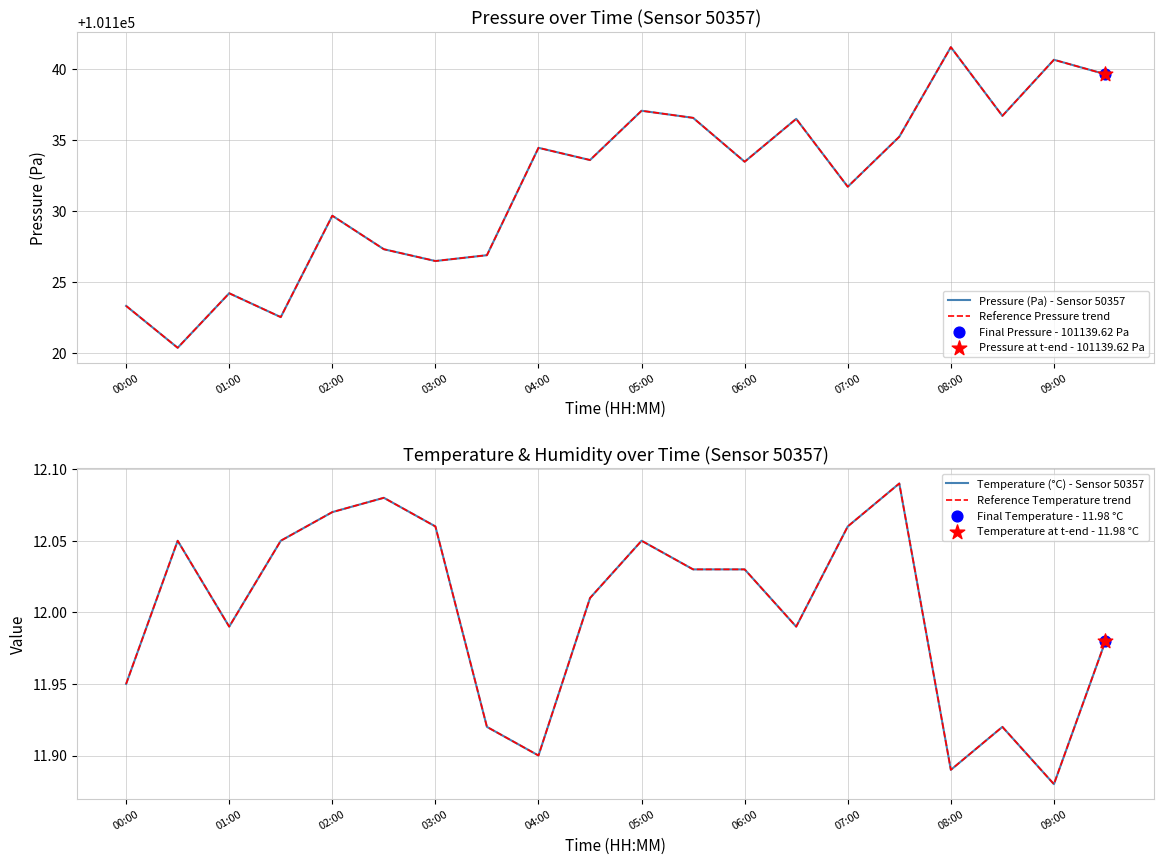

Which series reaches the maximum Y coordinate?

Pressure (Pa) - Sensor 50357